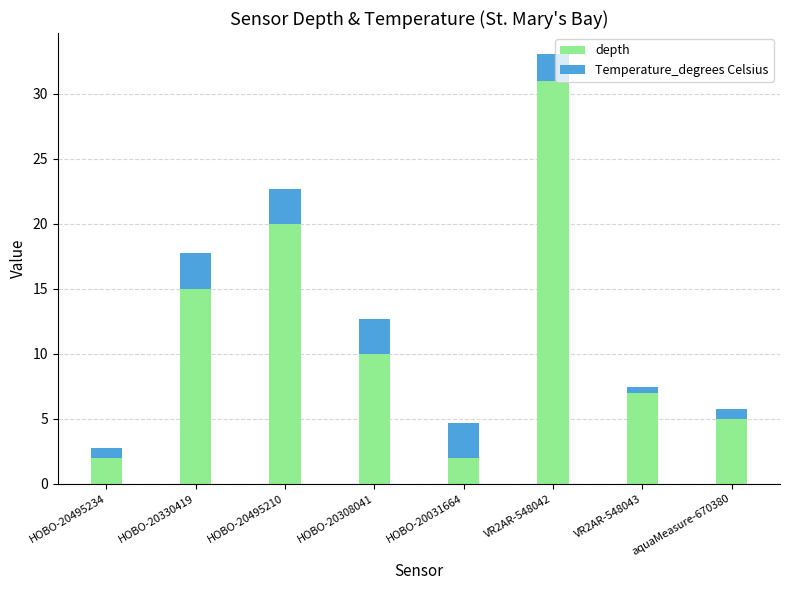

At which category is the sum across all series the highest?

VR2AR-548042